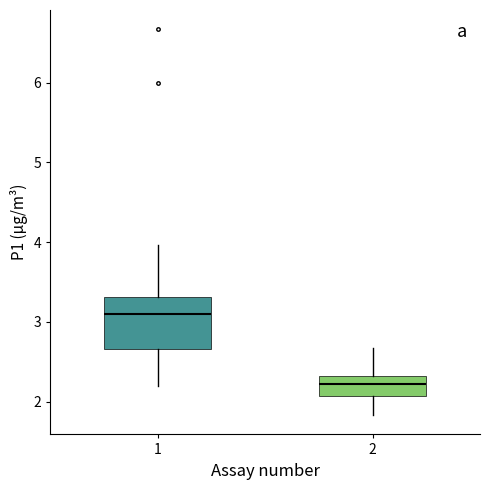

Comparing the boxes themselves (not the whiskers), which one is the tallest?

1